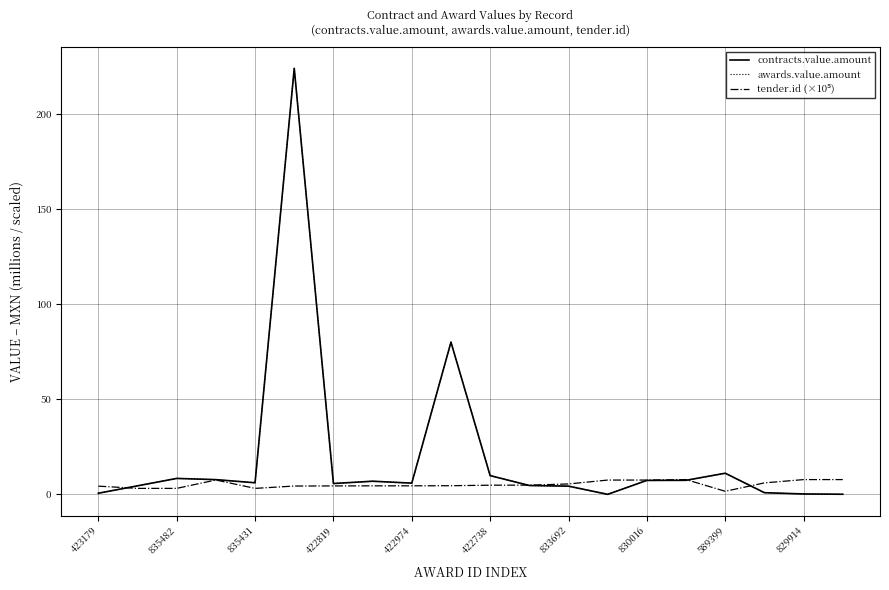

Does the chart have visible grid lines?

Yes